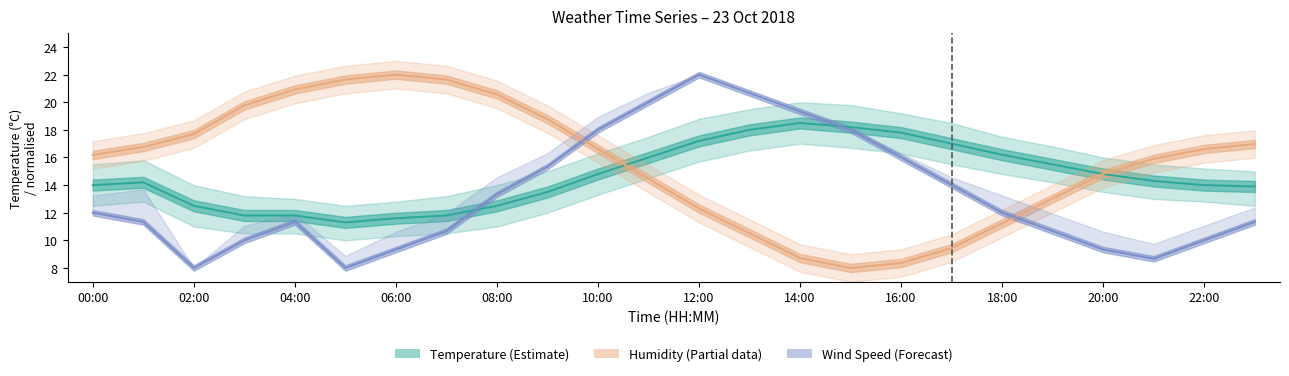

At how many categories does at least one series exceed 18?

13